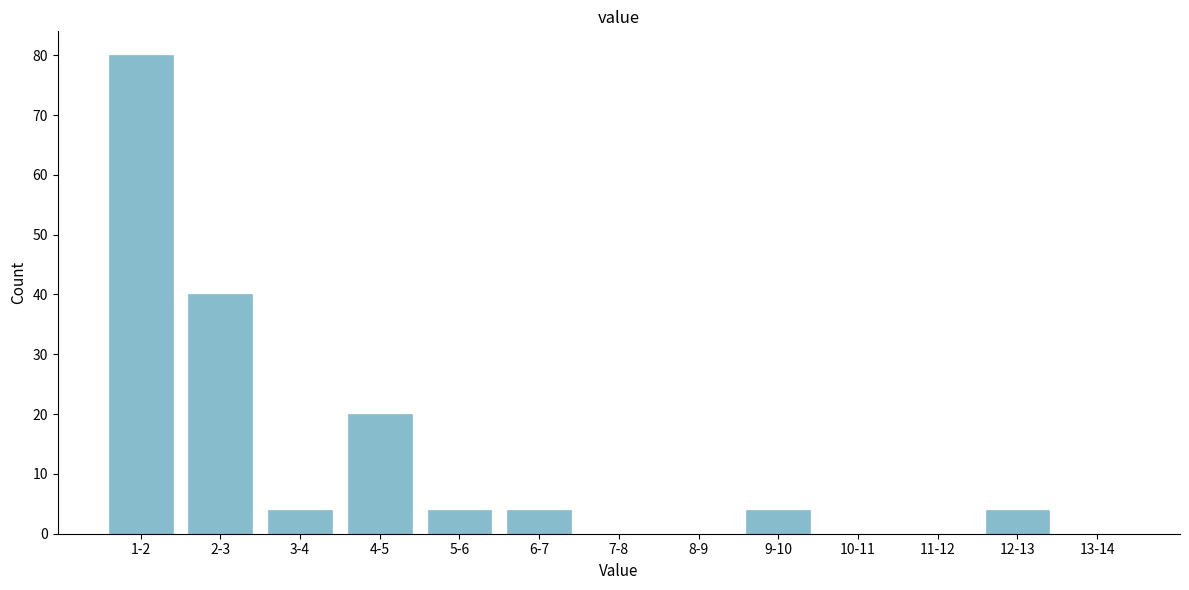

Reading right to left, what are all the values shown in this chart?

13-14=0	12-13=4	11-12=0	10-11=0	9-10=4	8-9=0	7-8=0	6-7=4	5-6=4	4-5=20	3-4=4	2-3=40	1-2=80